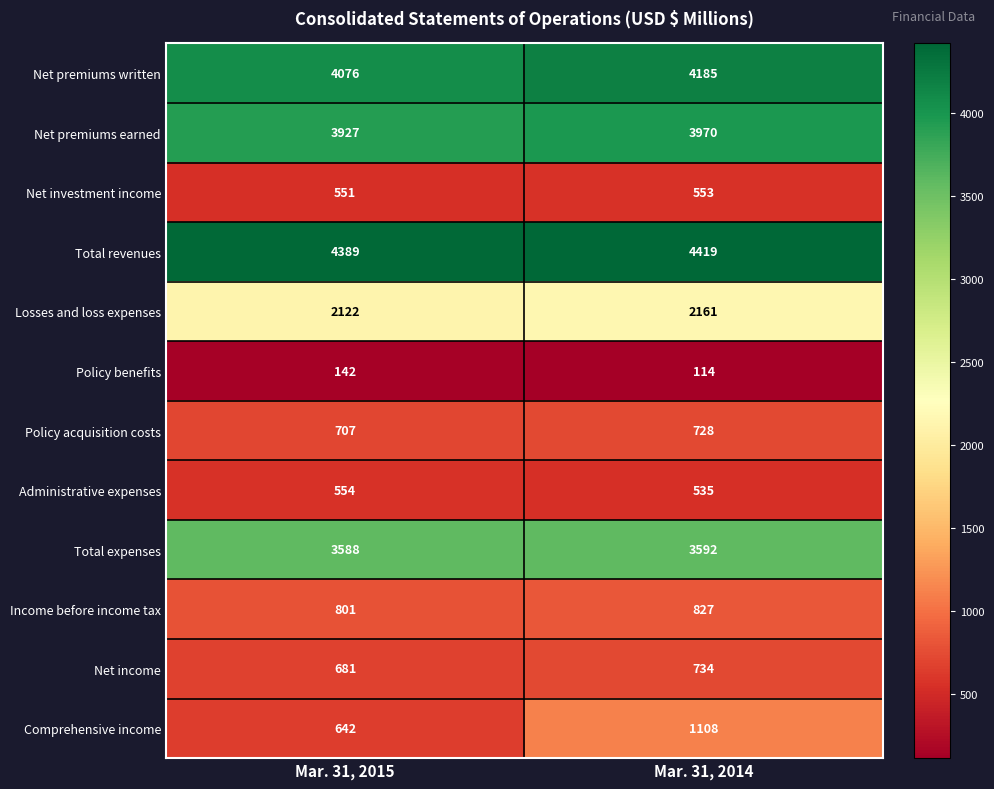

Is it true that Losses and loss expenses equals 1144 at Mar. 31, 2014?

False